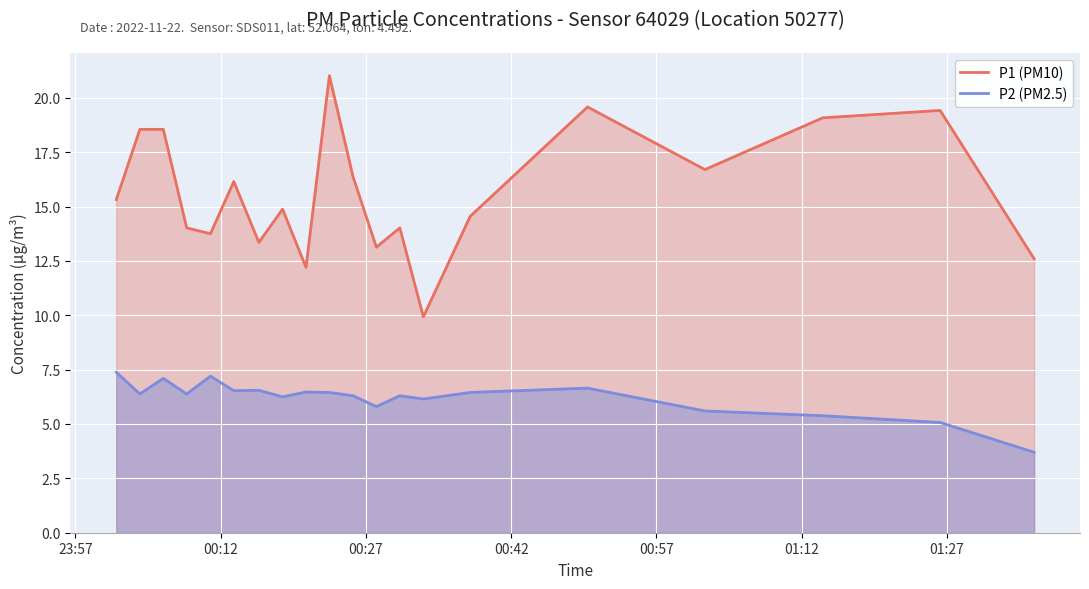

What is the minimum value shown in the chart?

3.7